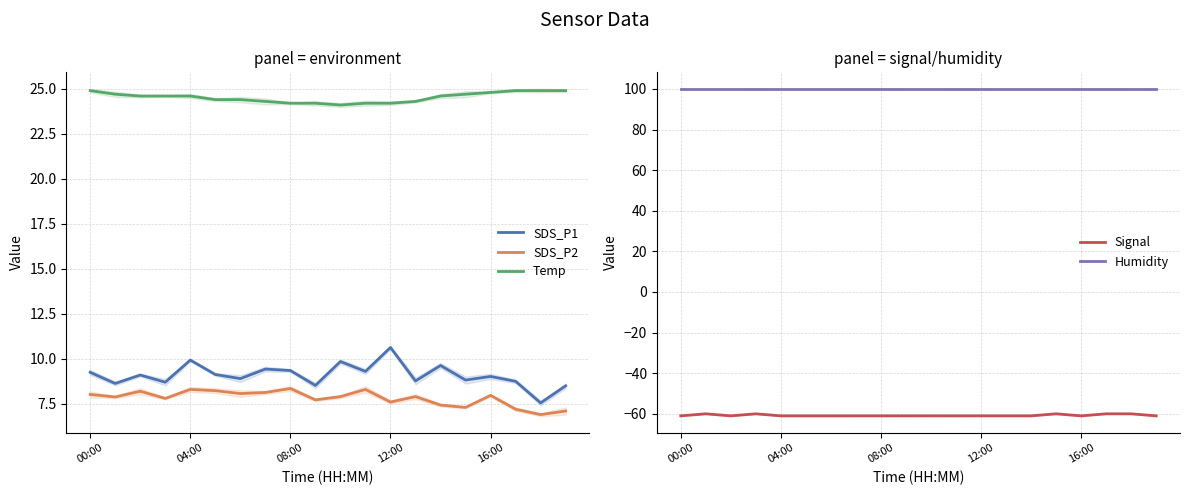

The value of SDS_P2 at 00:00 is 1.8. True or false?

False